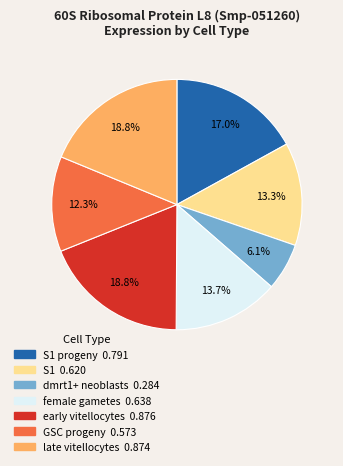

Does any single category account for the majority?

No